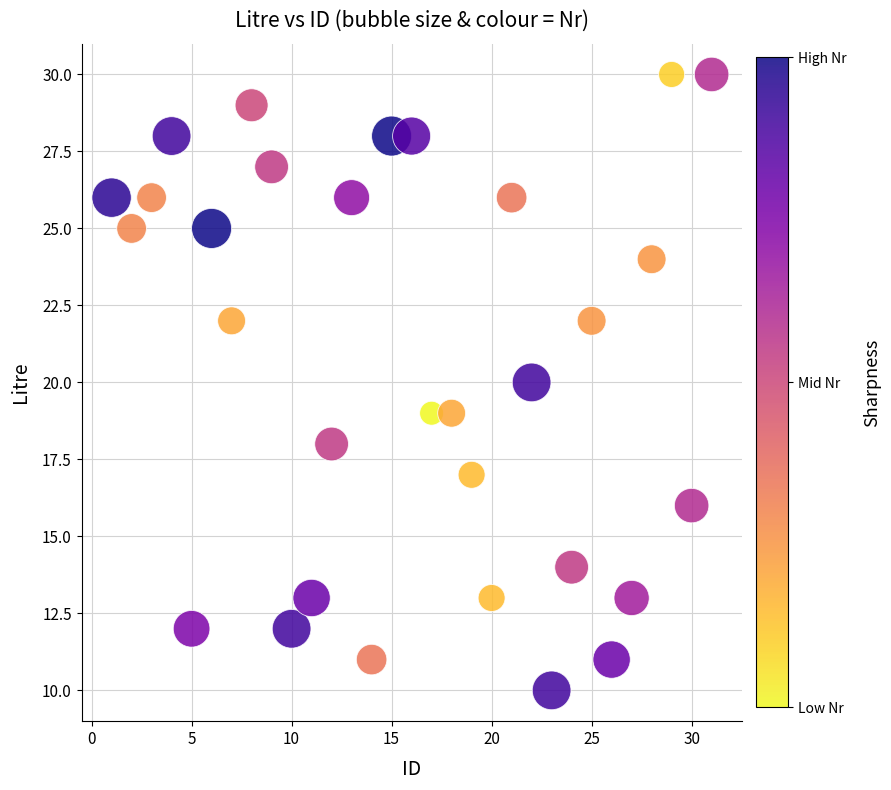

What is the range of Y values (max minus min)?

20